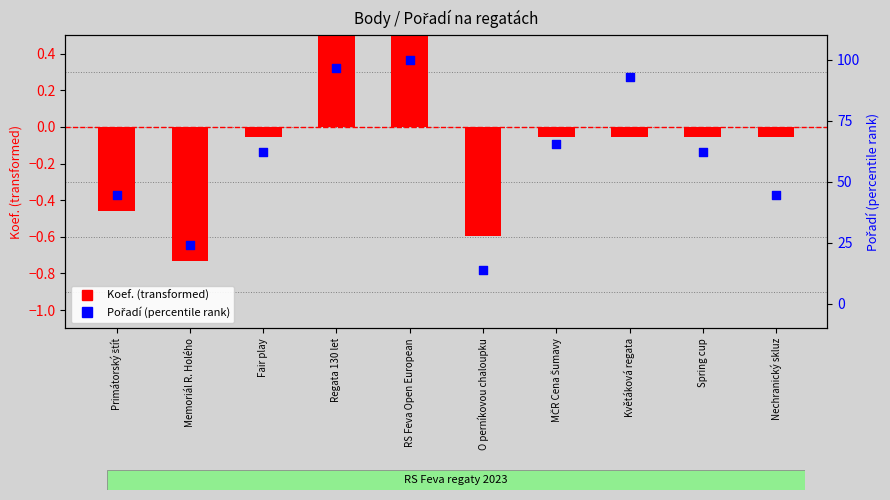

At which category is the sum across all series the highest?

RS Feva Open European